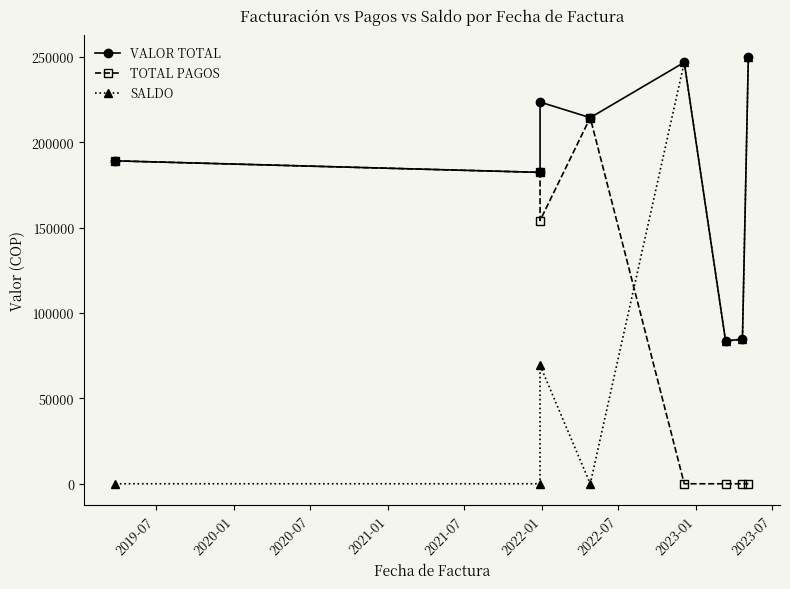

True or false: SALDO and TOTAL PAGOS intersect in this chart.

True